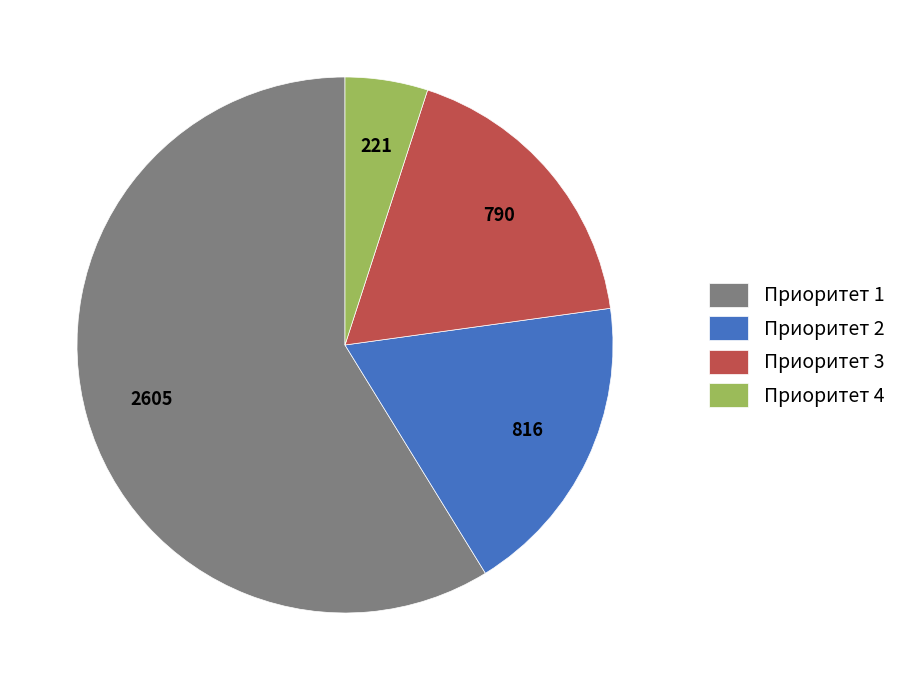

Is it true that Приоритет 3 is 3% of the pie?

False